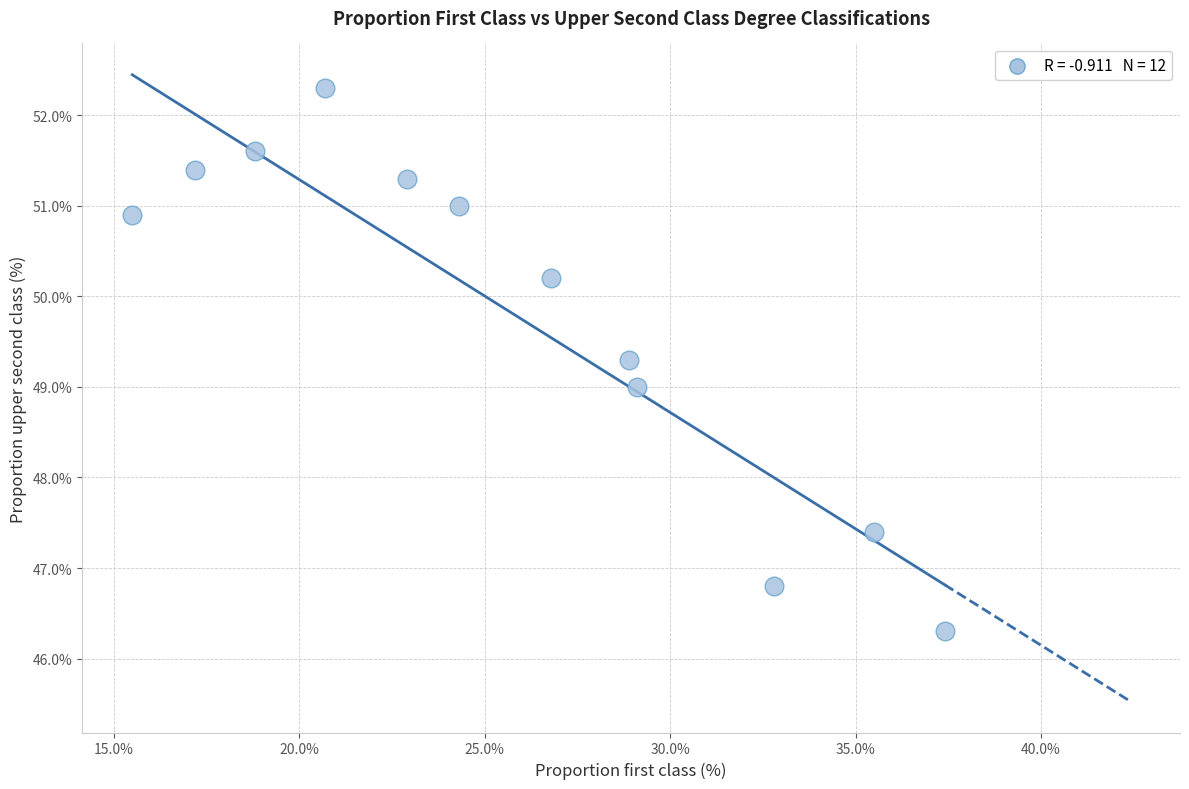

What is the range of X values (max minus min)?

21.9